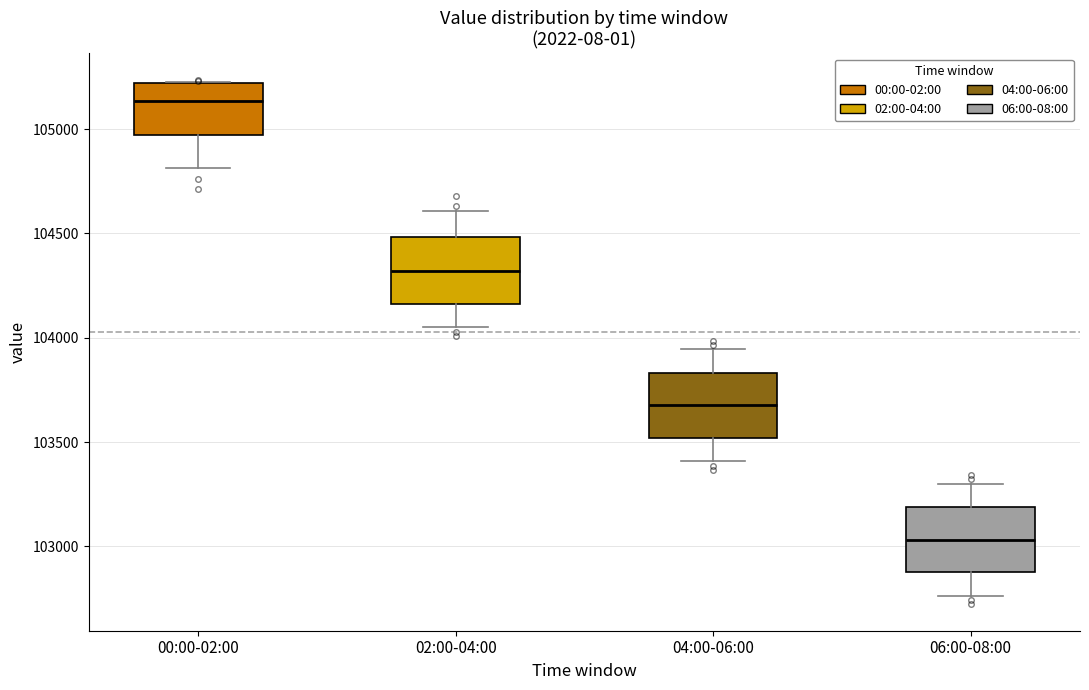

Where does the lower whisker of the box for 02:00-04:00 end on the y-axis? The values are not printed on the chart, so give them approximately, as read against the axis.

104050